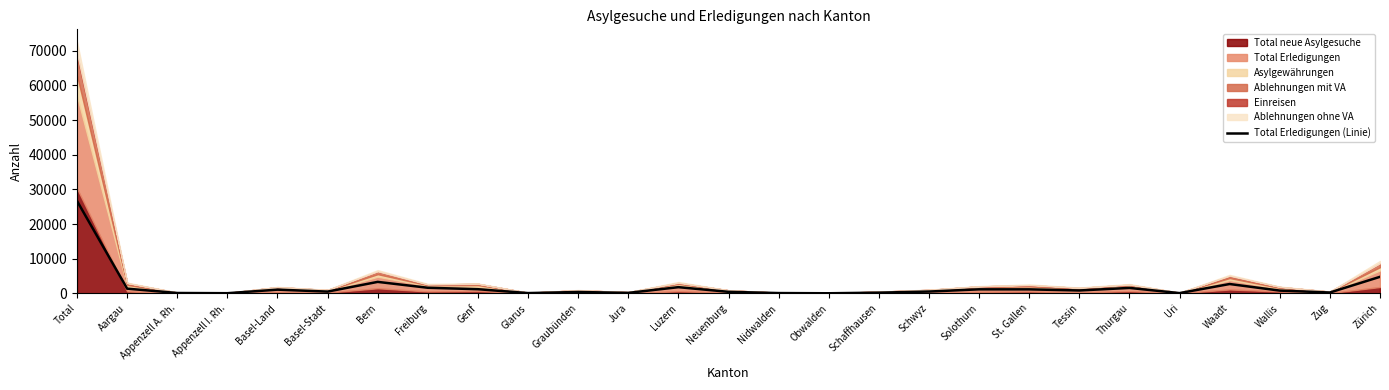

Between Aargau and Zug, which is larger?

Aargau